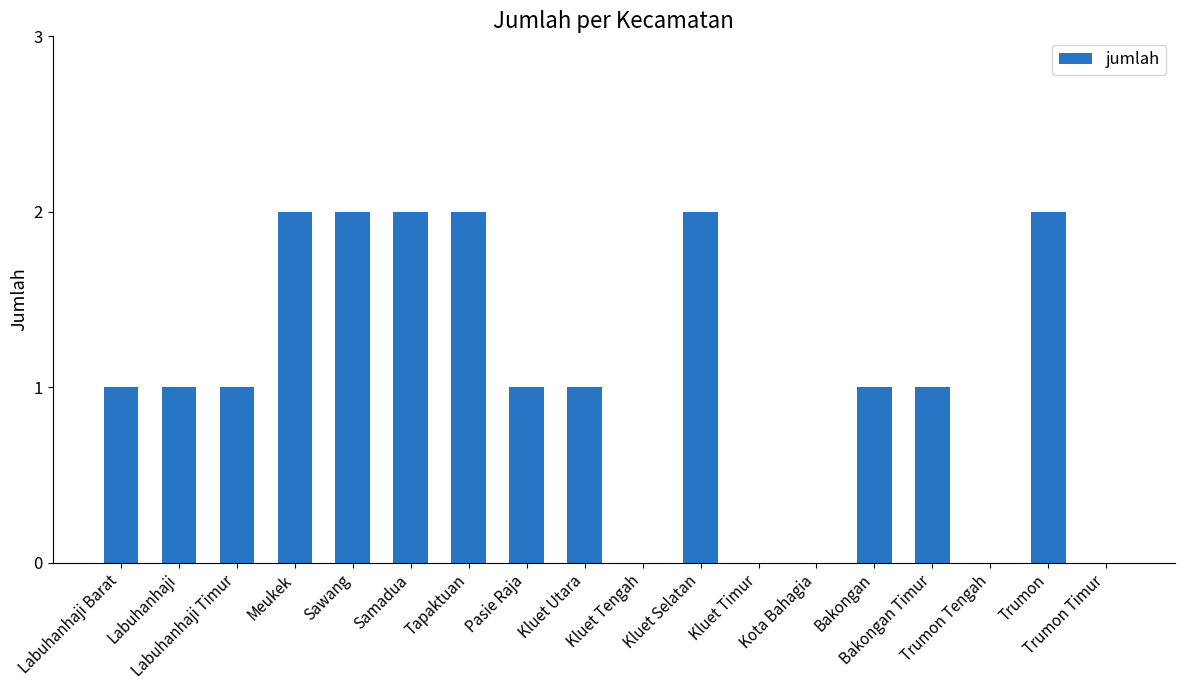

What is the sum of all values?

19